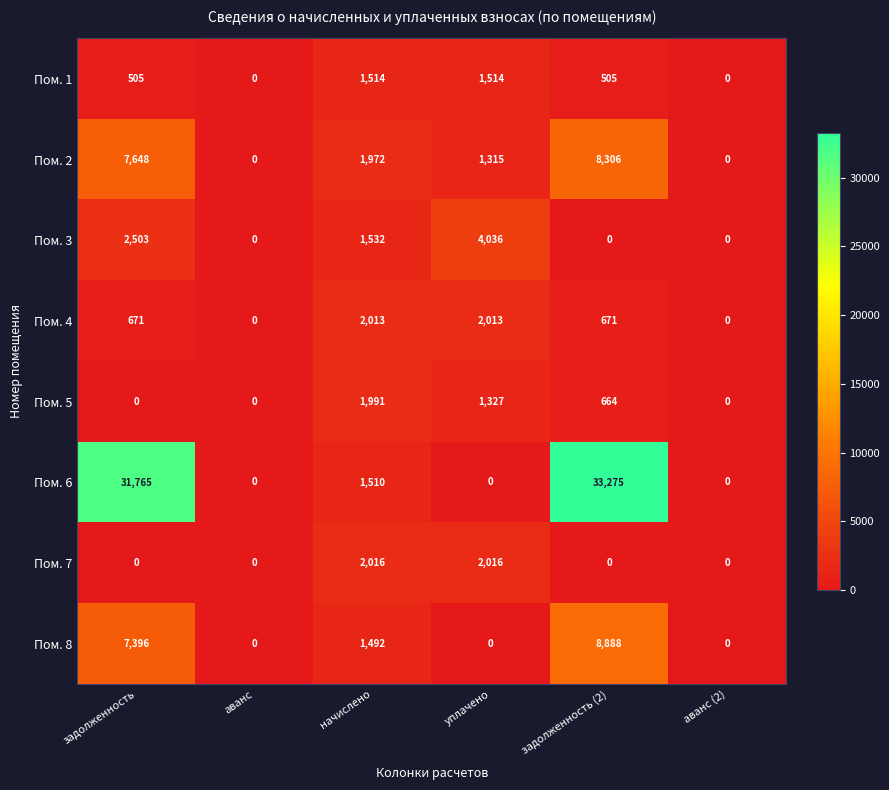

Where does the Пом. 2 series first go above 1972?

задолженность